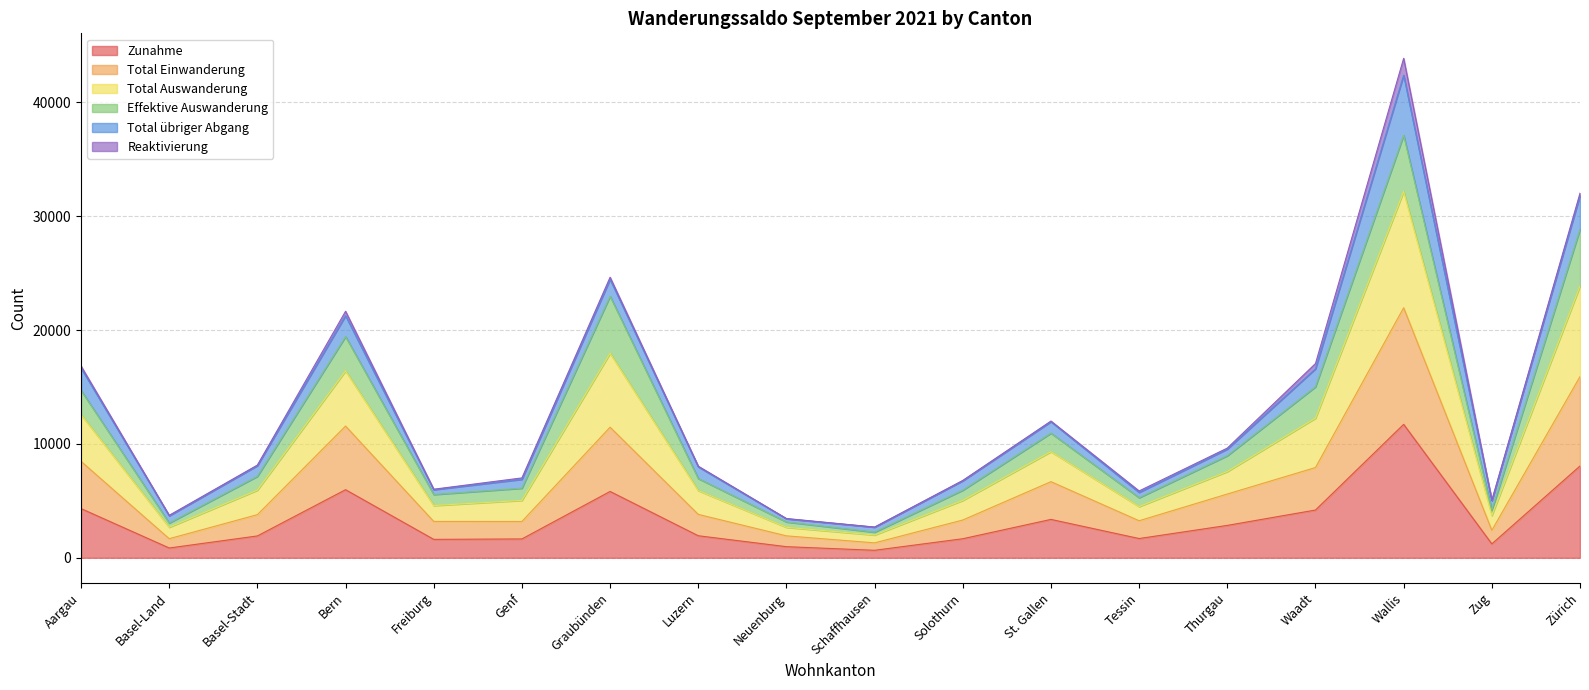

True or false: Total Einwanderung has a value of 2831 at Neuenburg.

False